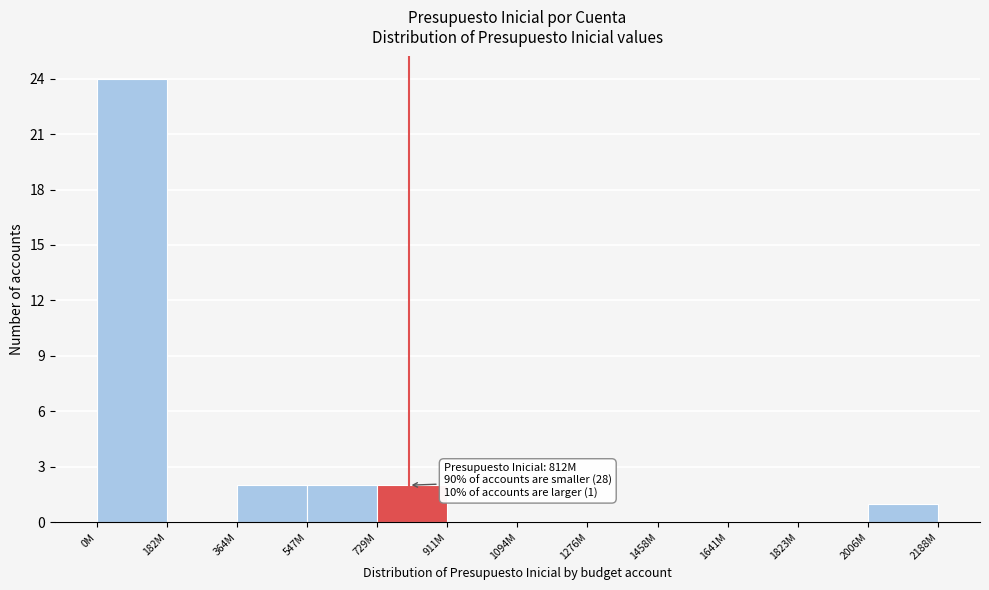

Reading right to left, what are all the values shown in this chart?

2006M=1	1823M=0	1641M=0	1458M=0	1276M=0	1094M=0	911M=0	729M=2	547M=2	364M=2	182M=0	0M=24